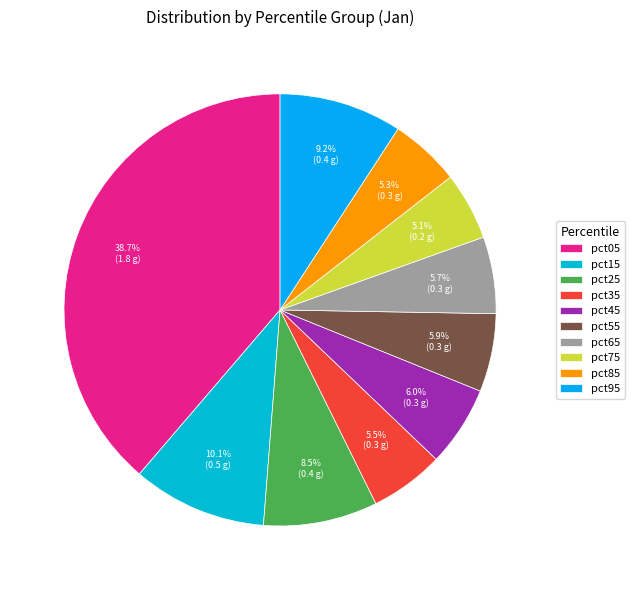

Which category has the biggest portion of the pie?

pct05